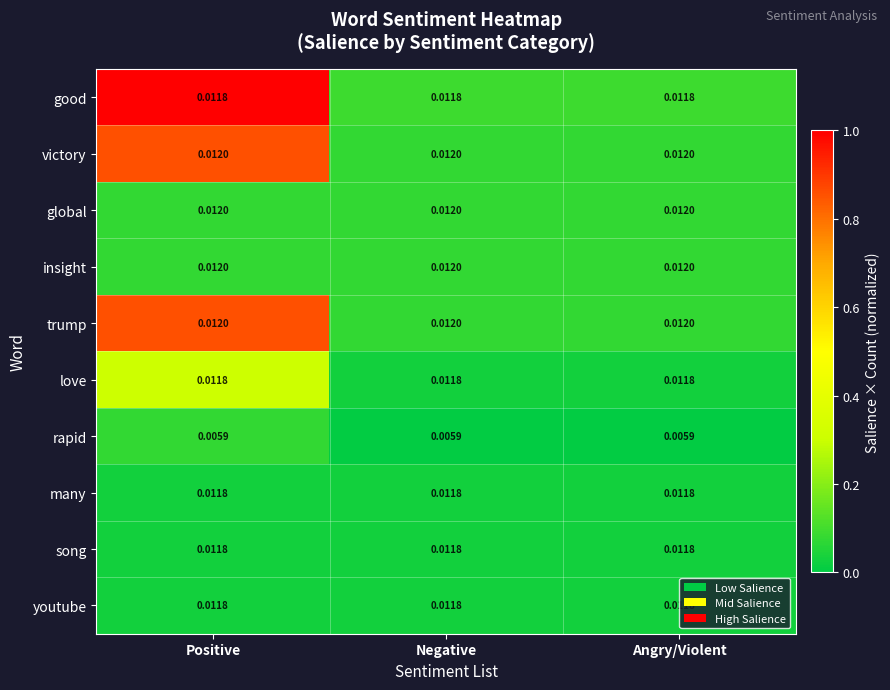

Is the value of insight at Negative greater than the value of love at Positive?

Yes